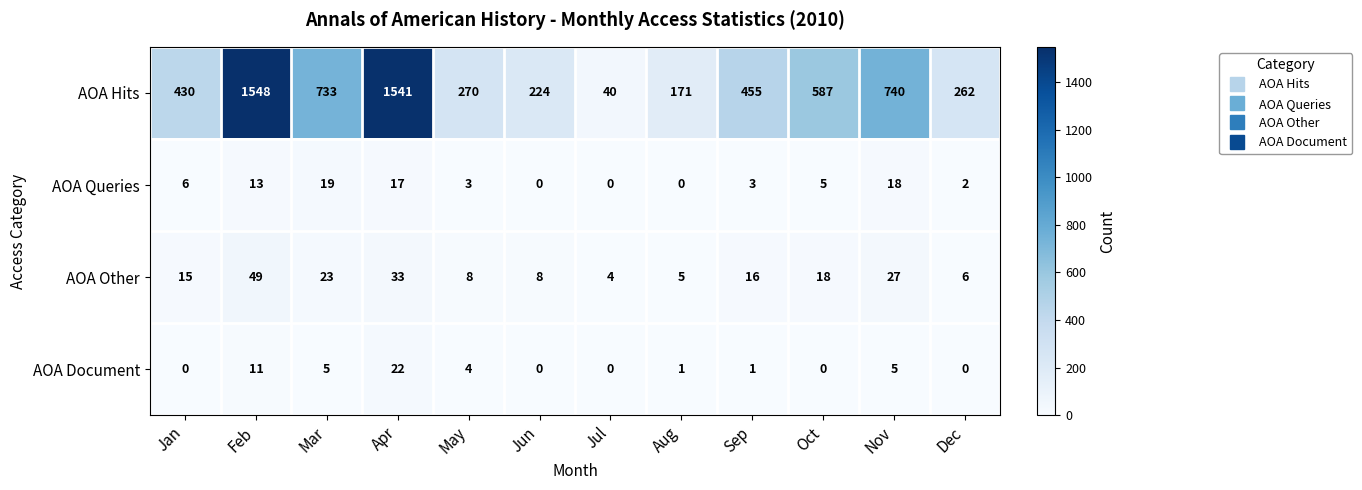

The value of AOA Hits at May is 270. True or false?

True